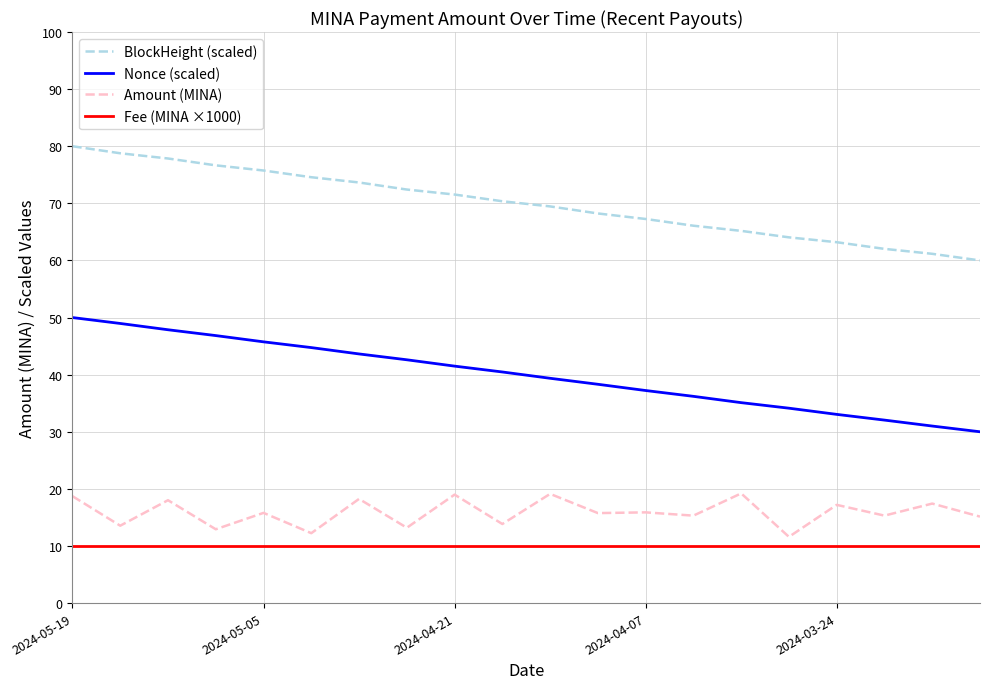

What is the average value of the Nonce (scaled) series?

39.9